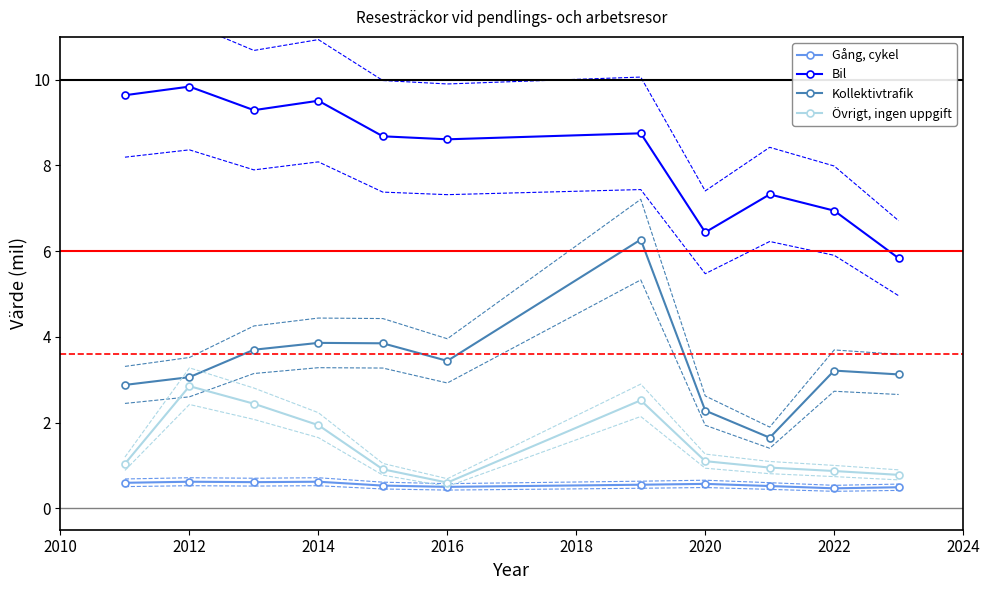

True or false: Övrigt, ingen uppgift and Bil cross at least once.

False